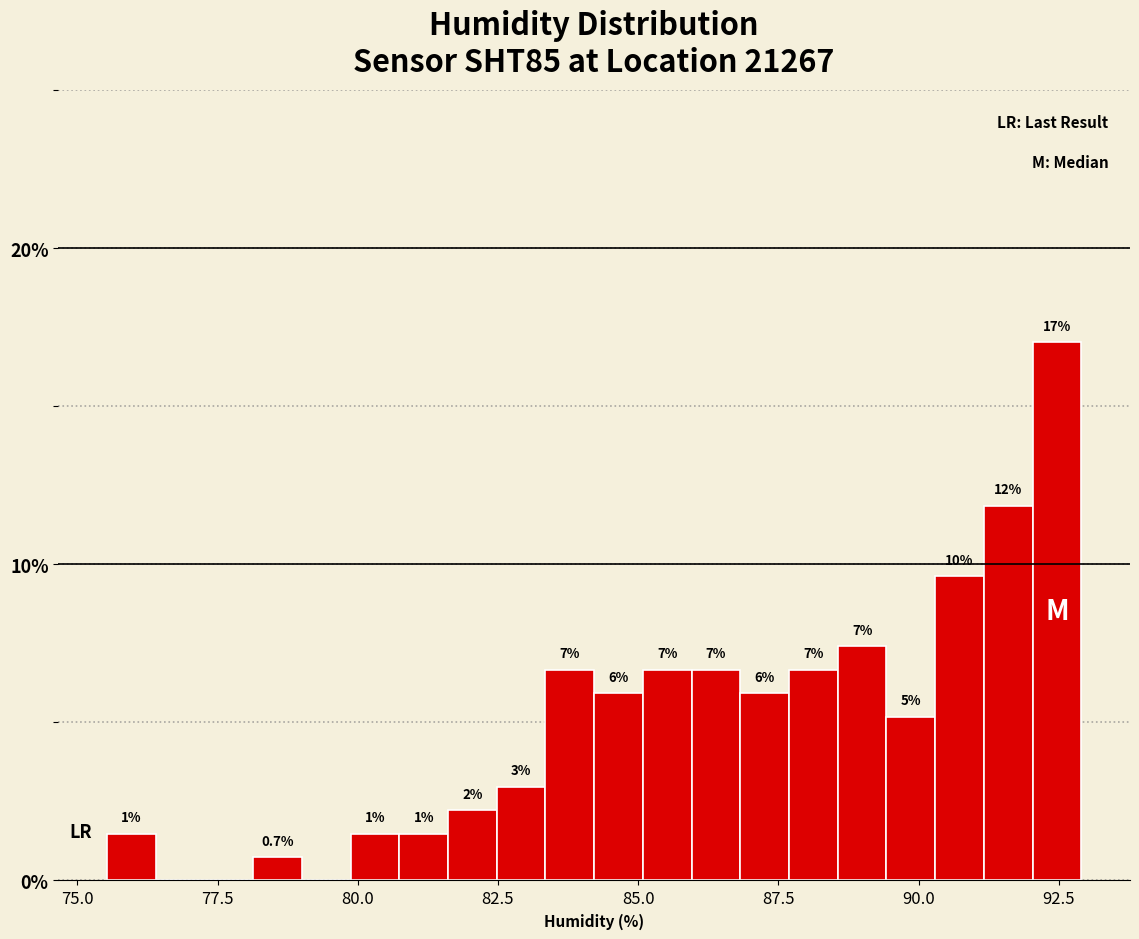

Around what value on the x-axis is the tallest bar? Give the approximate position of its centre, as read against the axis.

92.5